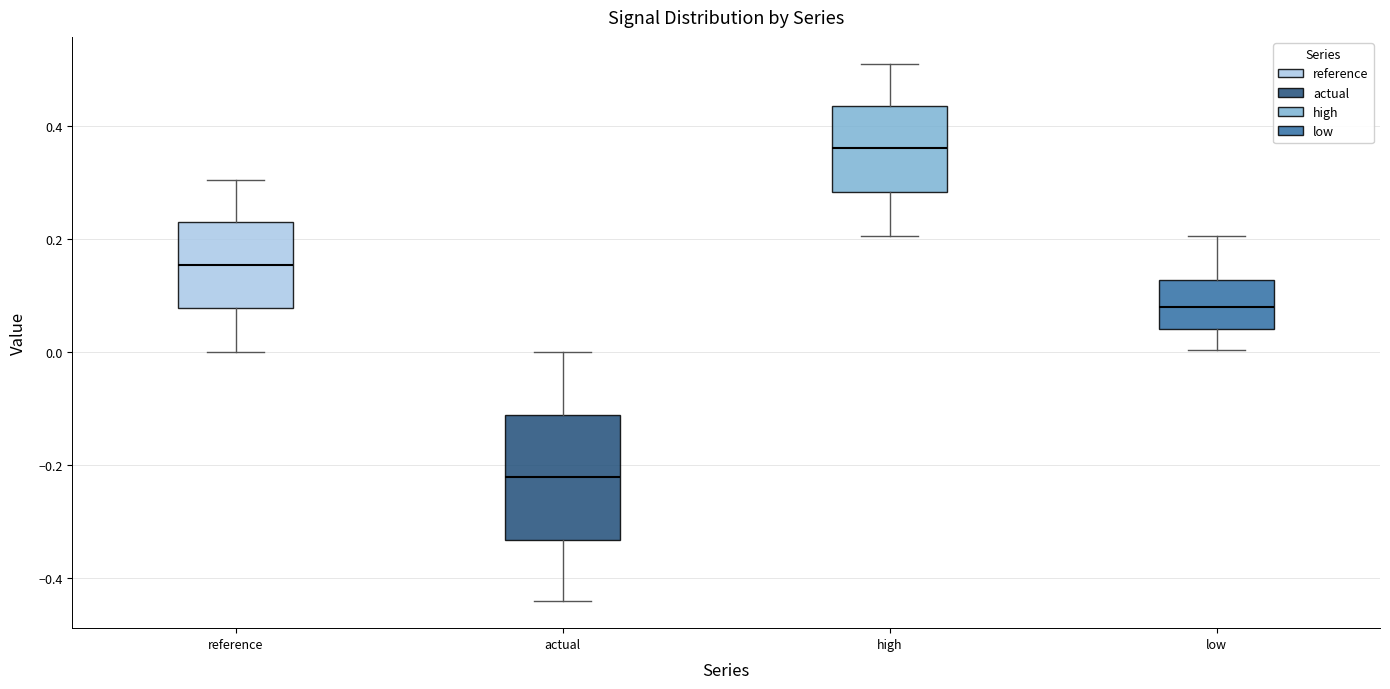

Which box has the lowest median line?

actual